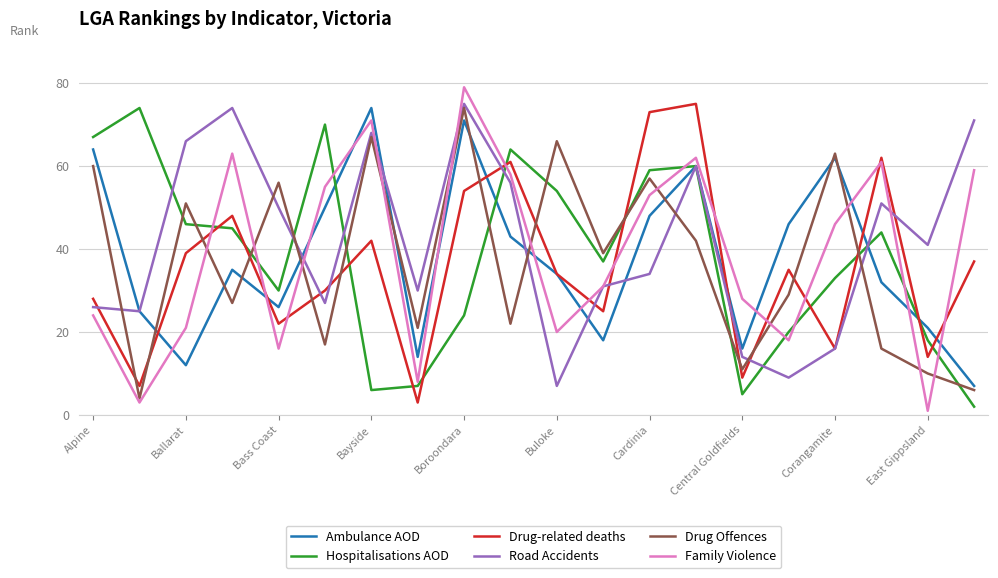

Which series has the widest spread of values?

Family Violence